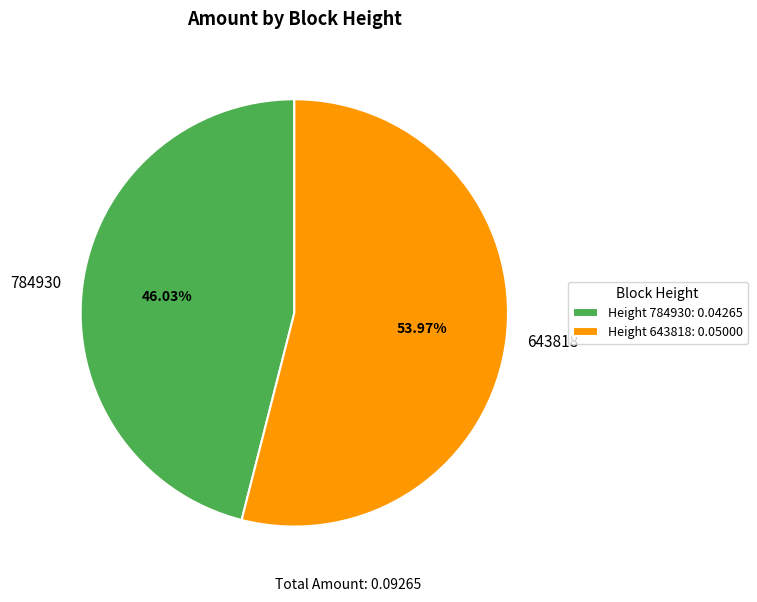

What percentage is the 643818 slice, to the nearest percent?

54%